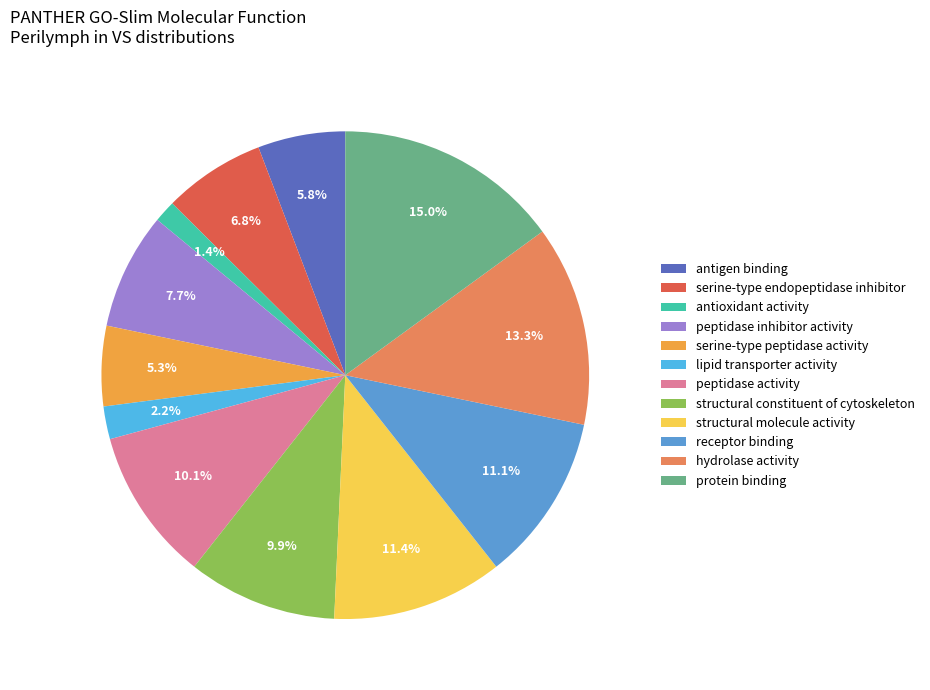

How many slices are in this pie chart?

12